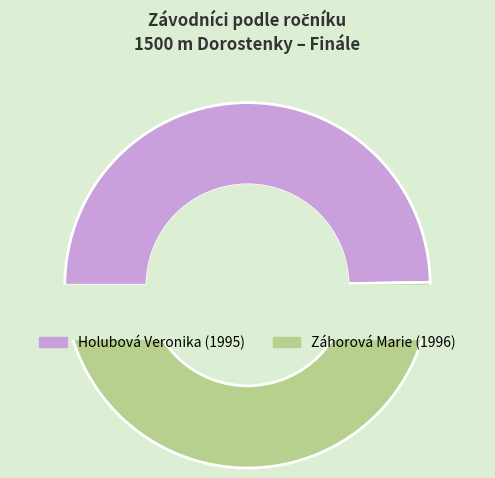

Which slice represents more than half of the pie?

Záhorová Marie